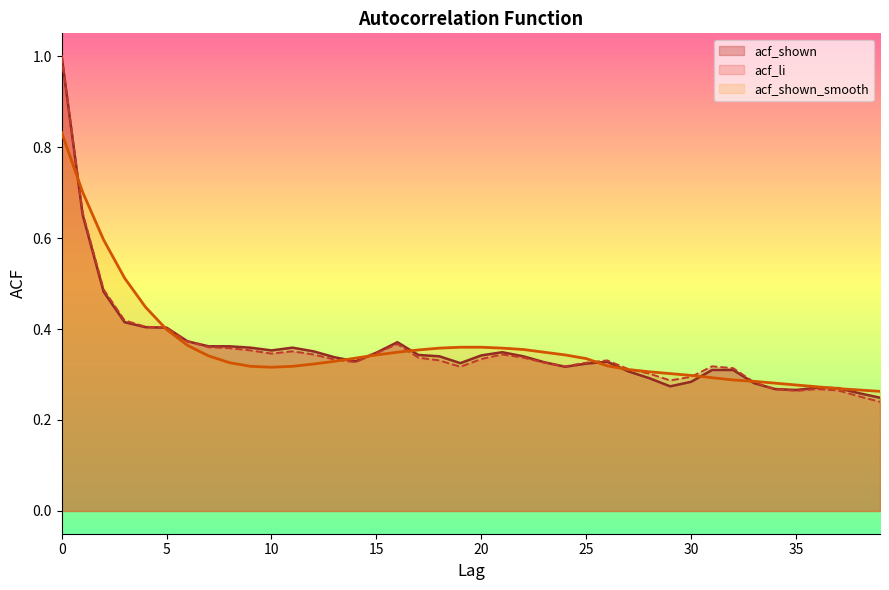

At which label is acf_shown closest to 0?

39